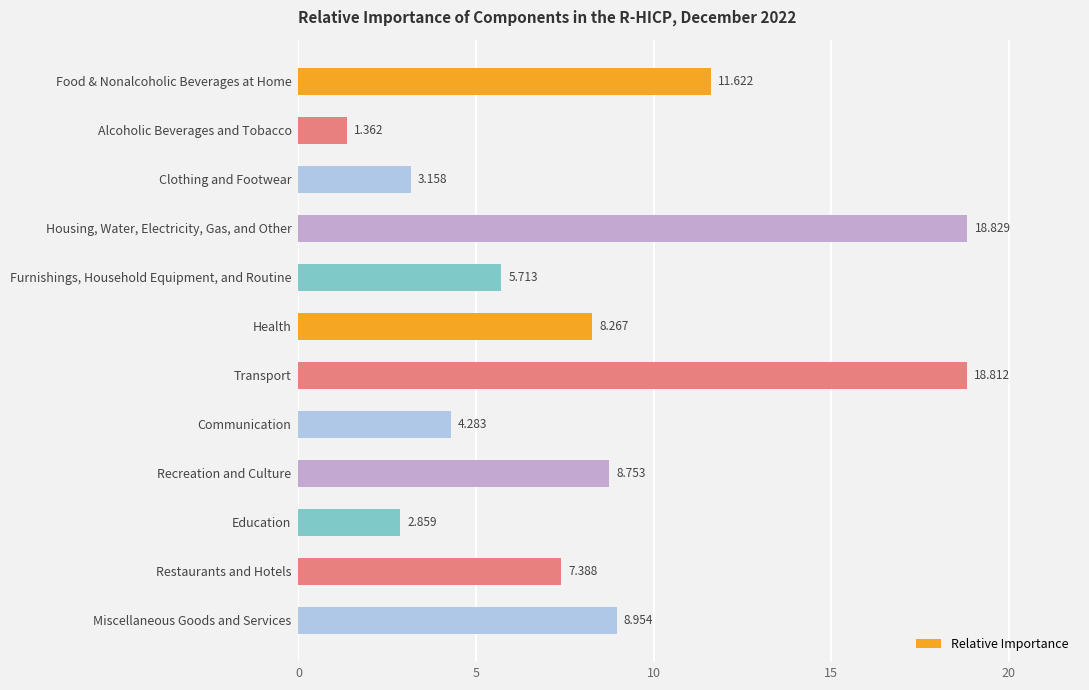

At which category does the chart reach its peak across all series?

Housing, Water, Electricity, Gas, and Other